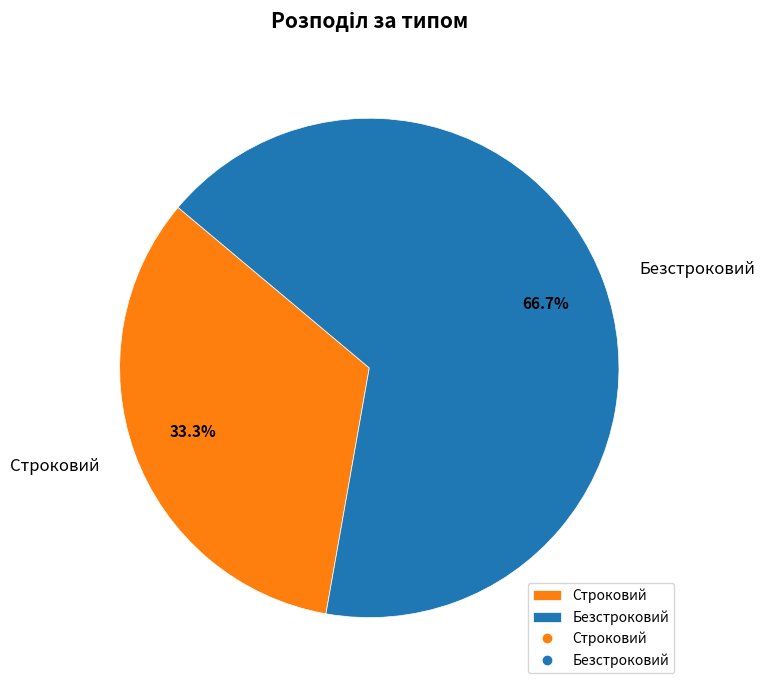

The Строковий slice represents 20% of the pie. True or false?

False